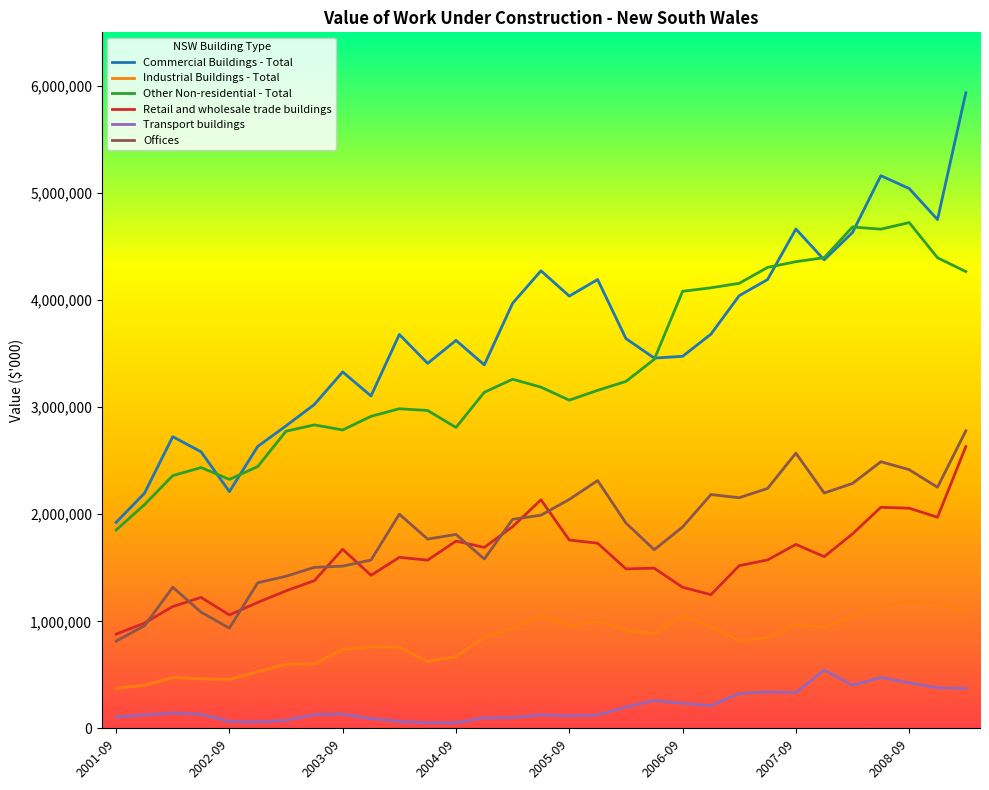

True or false: Industrial Buildings - Total and Transport buildings intersect in this chart.

False